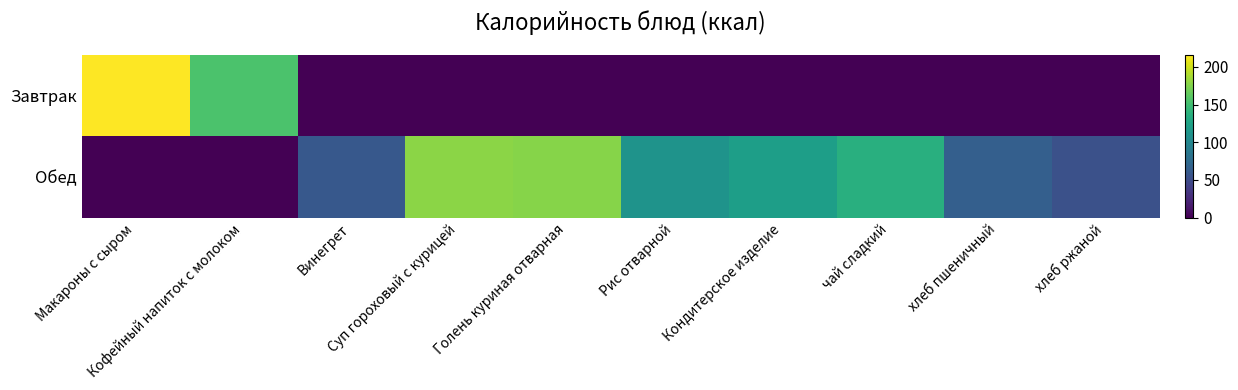

List the series in order of their overall mean, highest first.

Обед, Завтрак